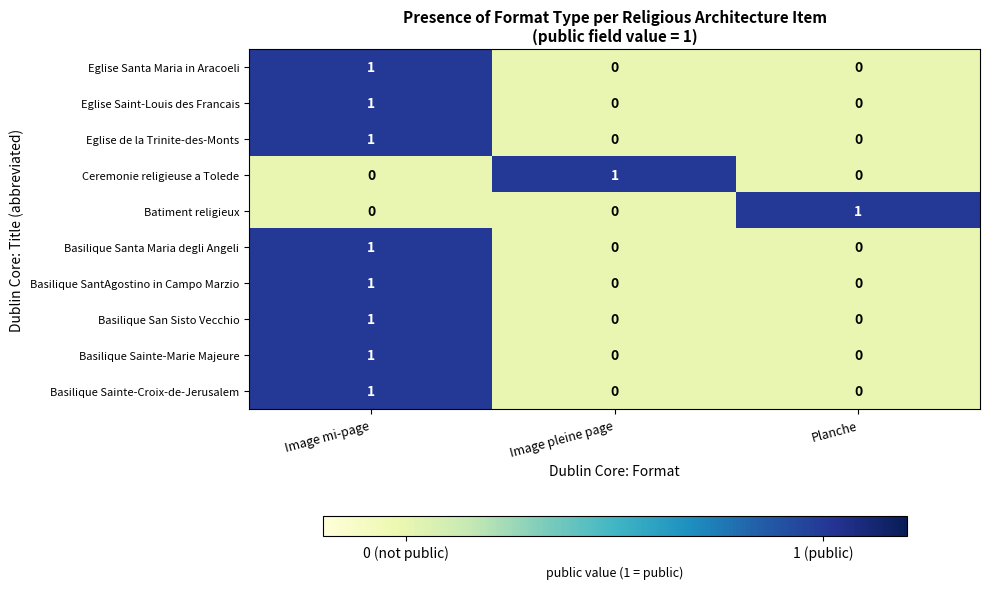

At which category is the sum across all series the highest?

Image mi-page